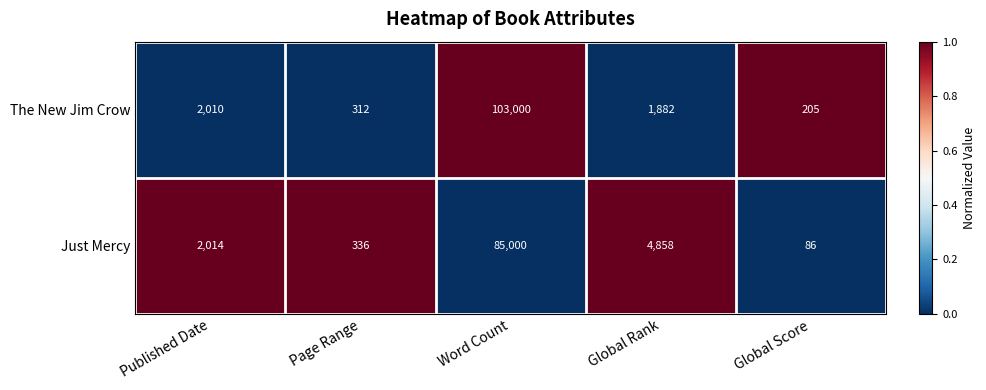

True or false: The New Jim Crow has a value of 28490 at Word Count.

False